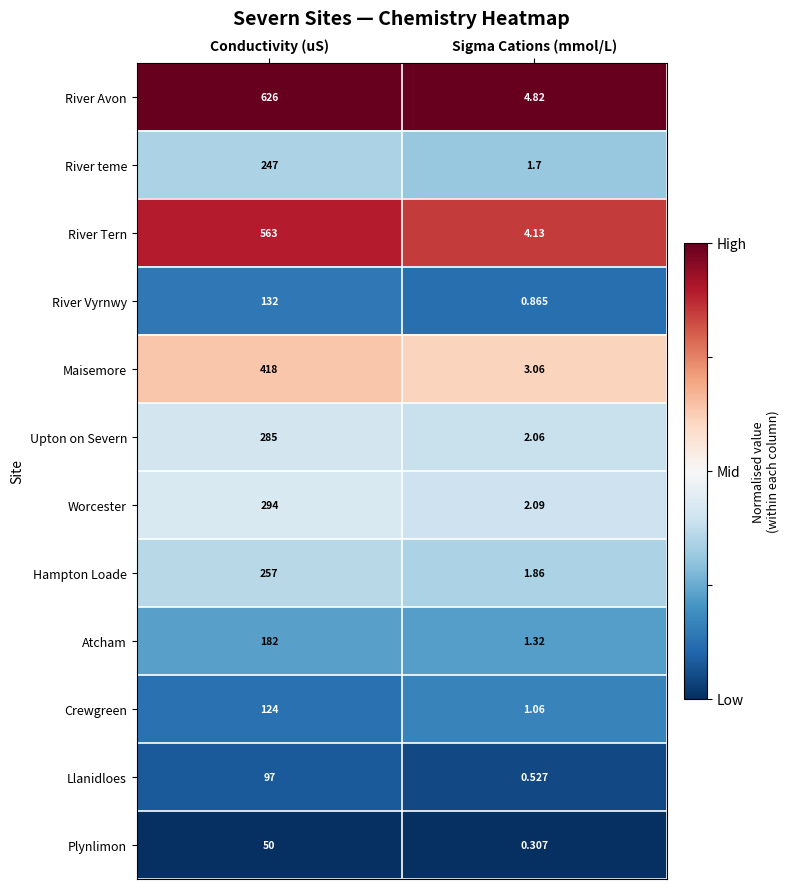

What is the total value across all series at Sigma Cations (mmol/L)?

23.8